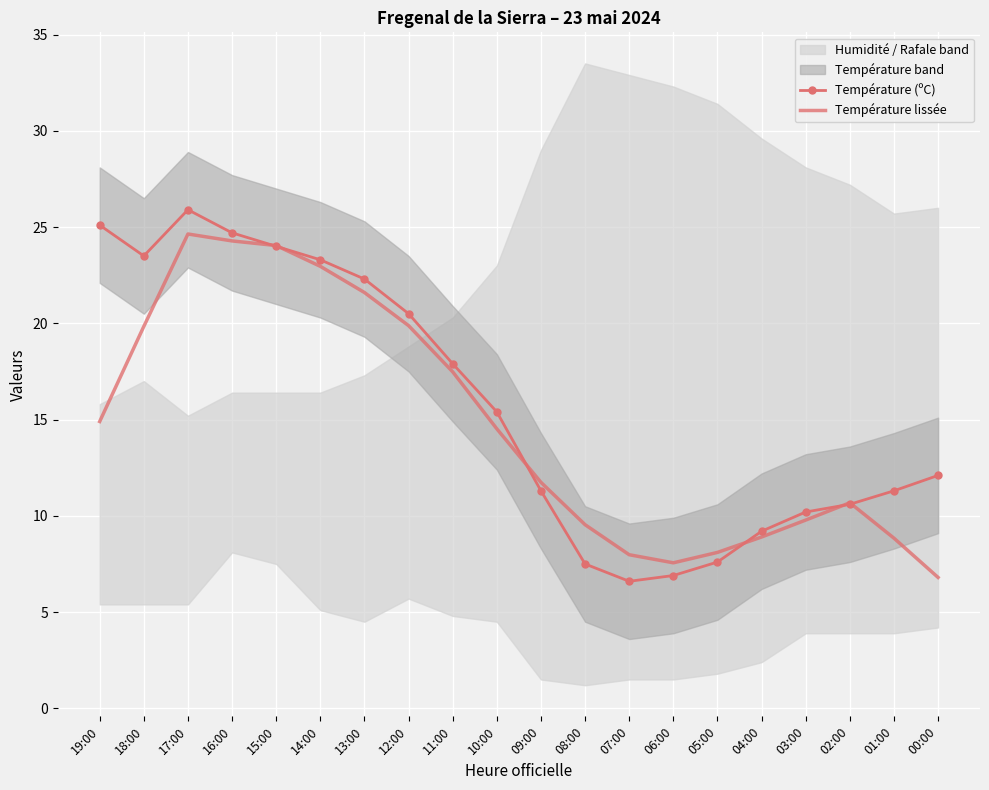

The Température (ºC) series shows 15.4 at 10:00. True or false?

True